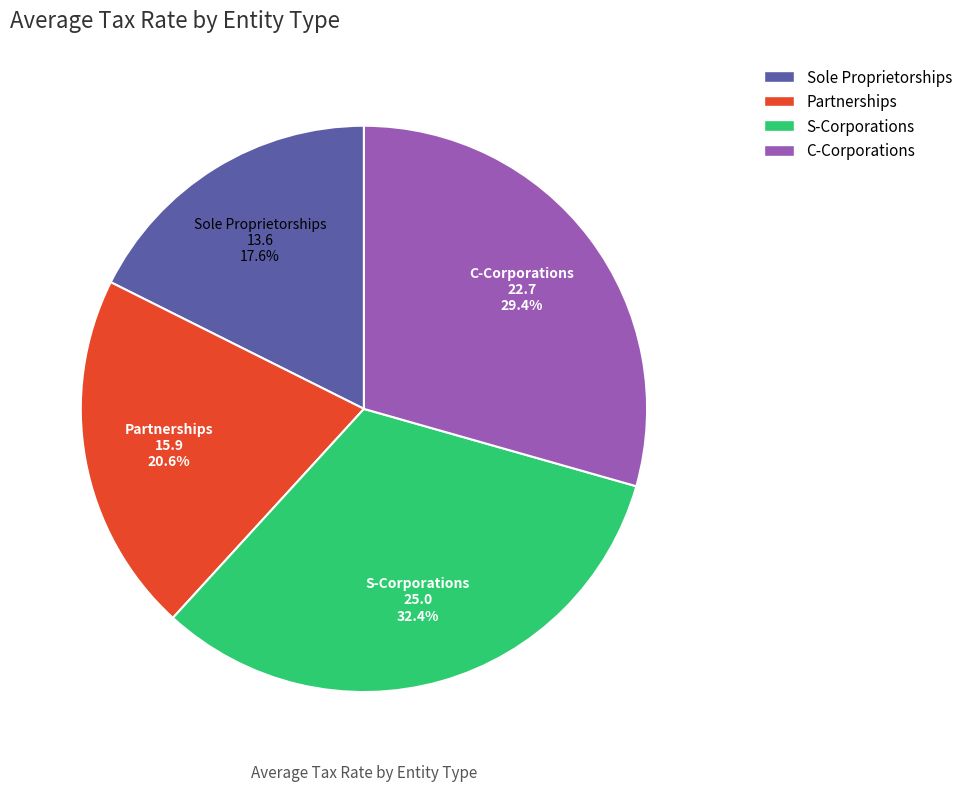

What percentage is the Sole Proprietorships slice, to the nearest percent?

18%